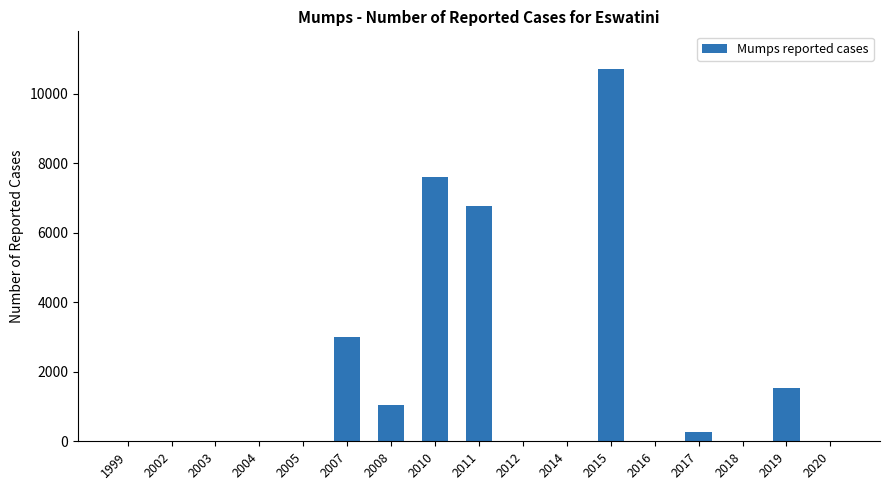

The value at 2005 is -5131. True or false?

False